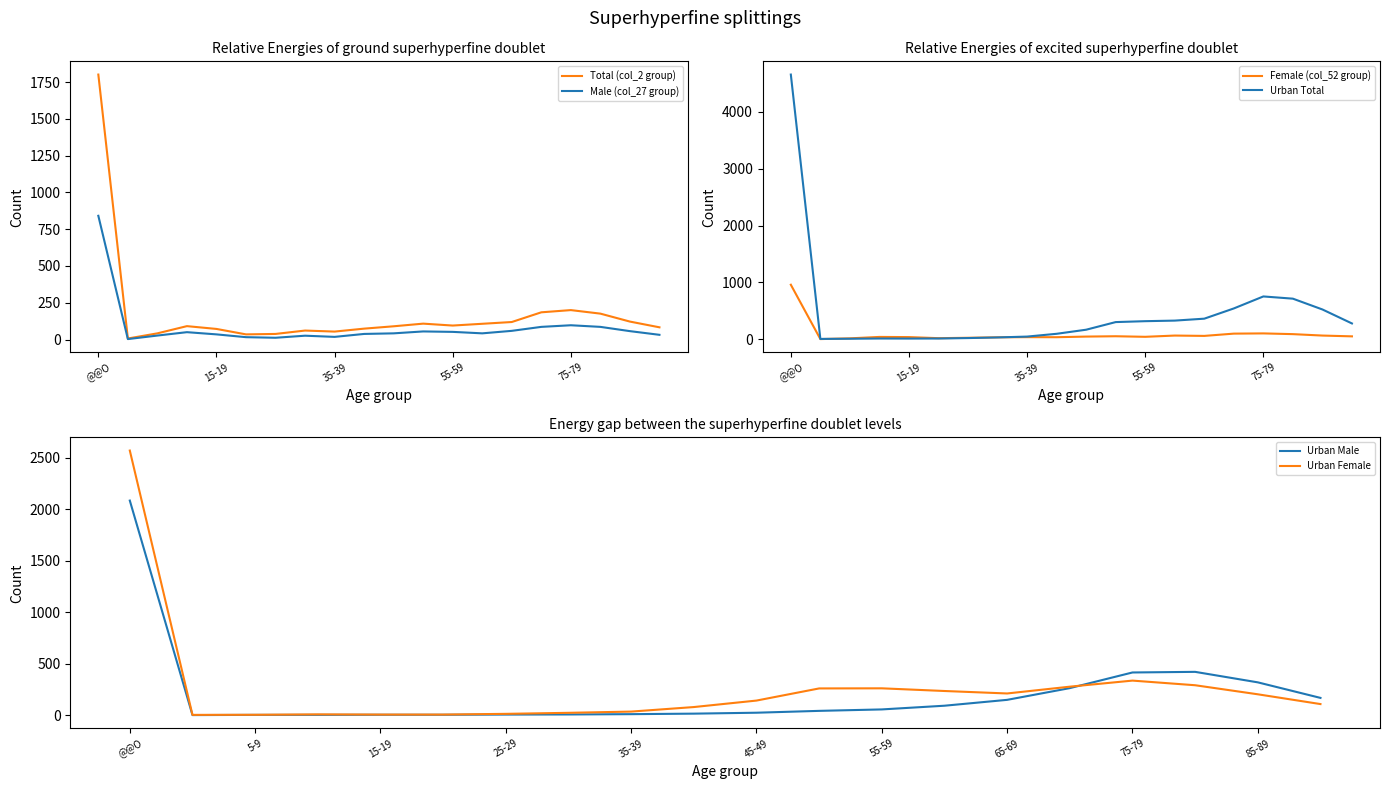

The Male (col_27 group) series shows 52 at 55-59. True or false?

True